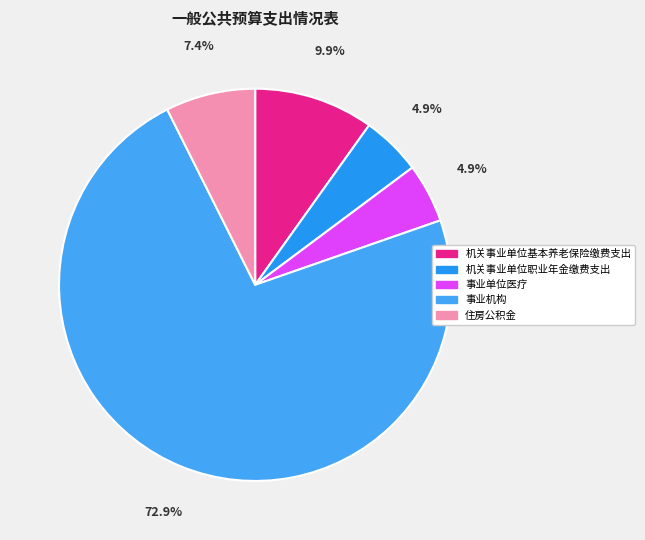

Is it true that 住房公积金 is 1% of the pie?

False